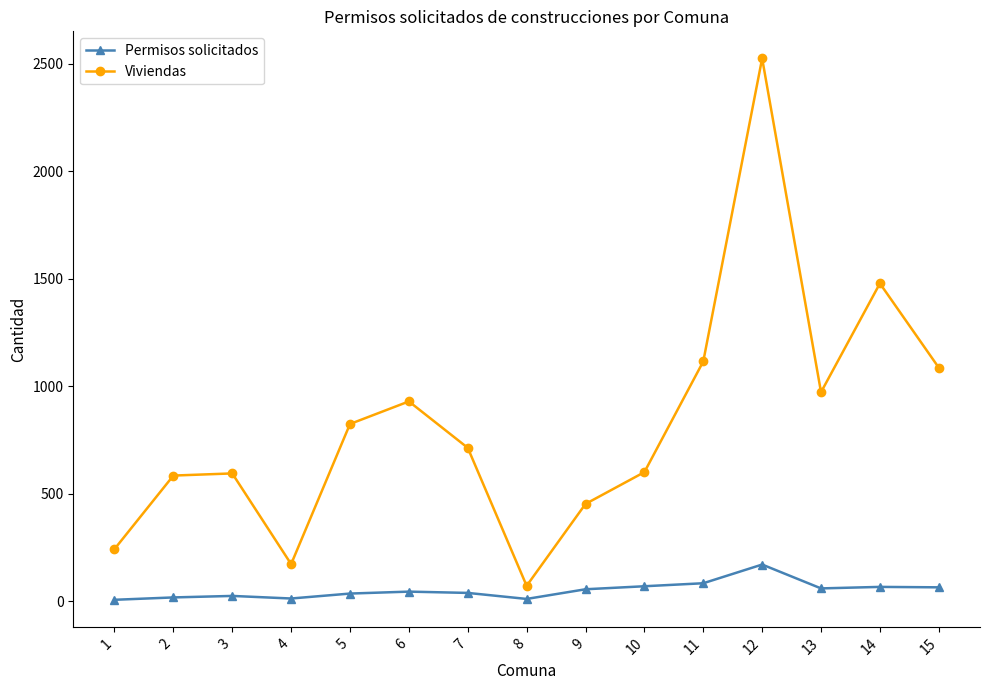

True or false: Permisos solicitados has a value of 171 at 12.

True